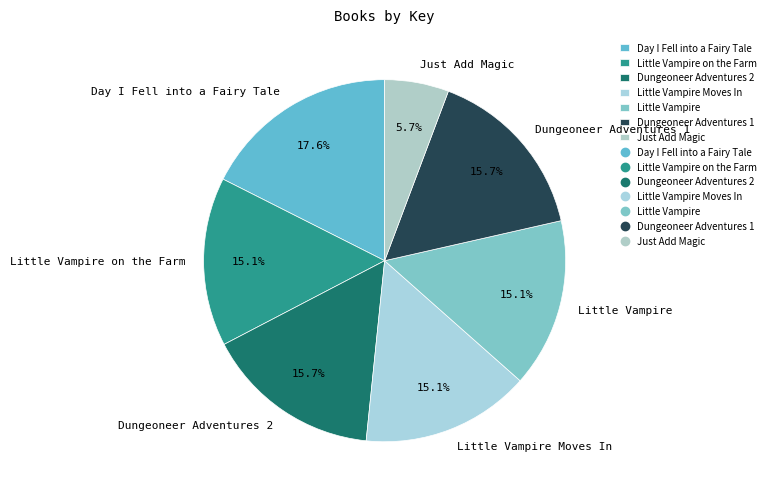

What percentage is the Just Add Magic slice, to the nearest percent?

6%